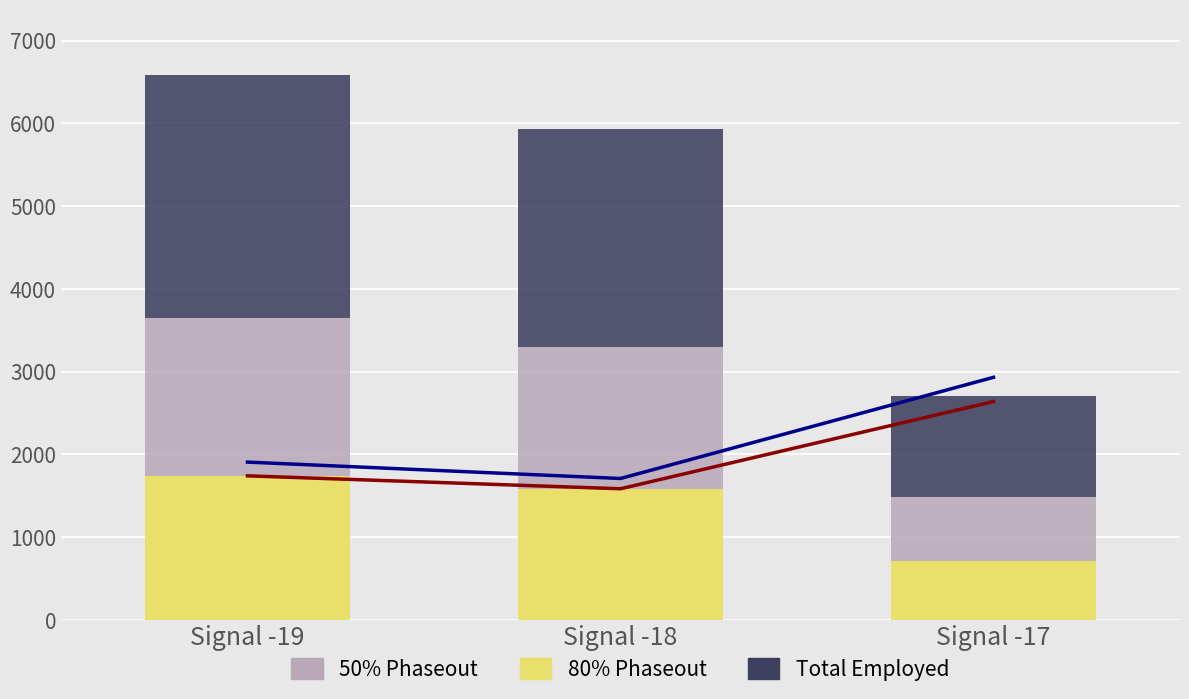

Between Signal -19 and Signal -17, which is larger?

Signal -19